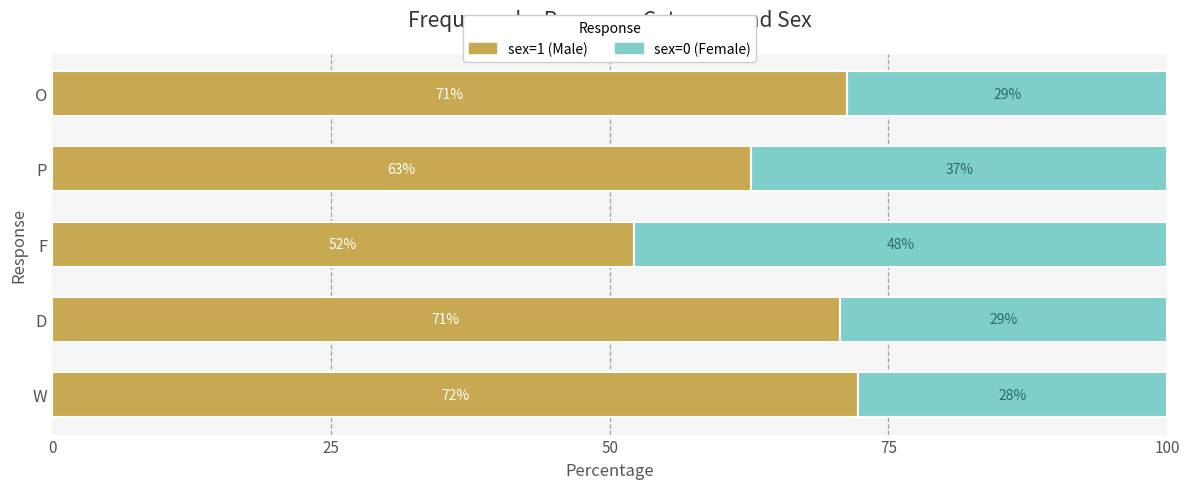

What is the average value of the sex=1 (Male) series?

65.8